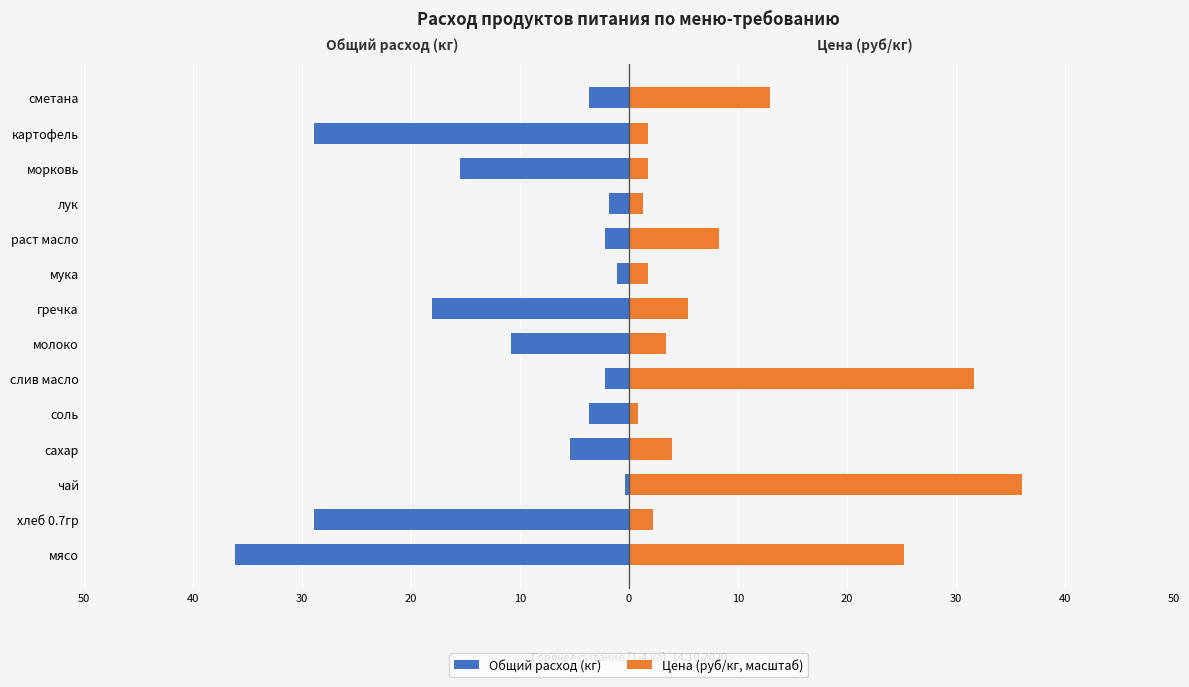

True or false: Цена (руб/кг, масштаб) has a value of 2.4 at 11.

False